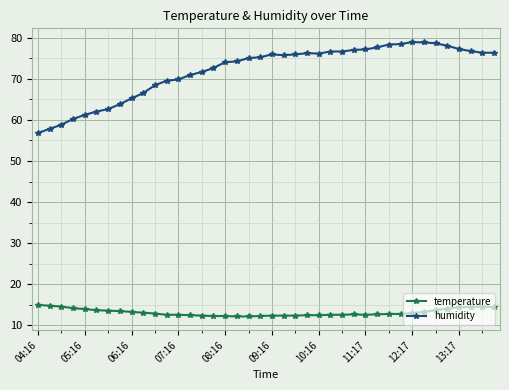

List the series in order of their overall mean, highest first.

humidity, temperature